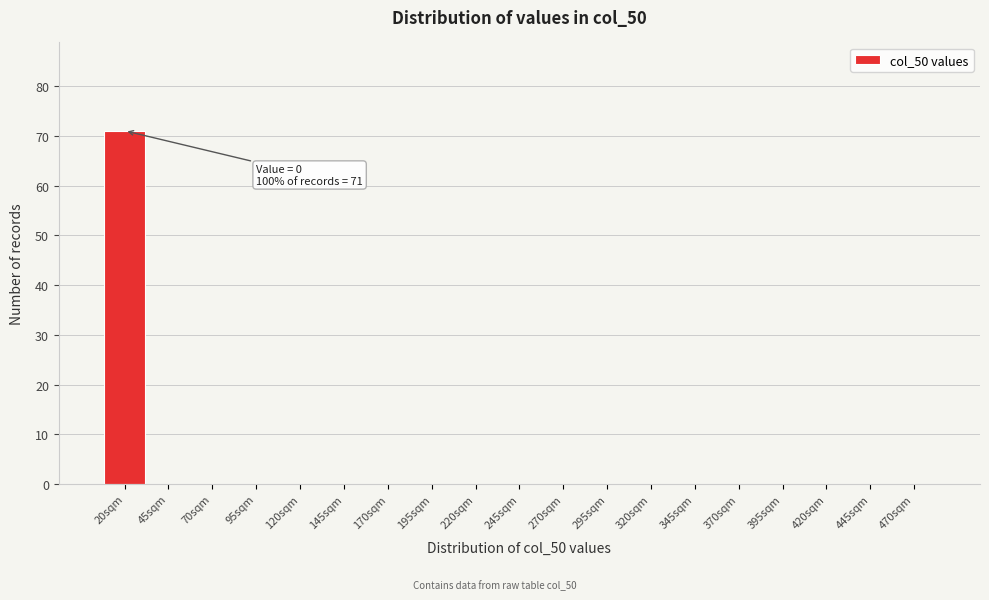

Reading left to right, extract all data points from this chart.

20sqm=71	45sqm=0	70sqm=0	95sqm=0	120sqm=0	145sqm=0	170sqm=0	195sqm=0	220sqm=0	245sqm=0	270sqm=0	295sqm=0	320sqm=0	345sqm=0	370sqm=0	395sqm=0	420sqm=0	445sqm=0	470sqm=0